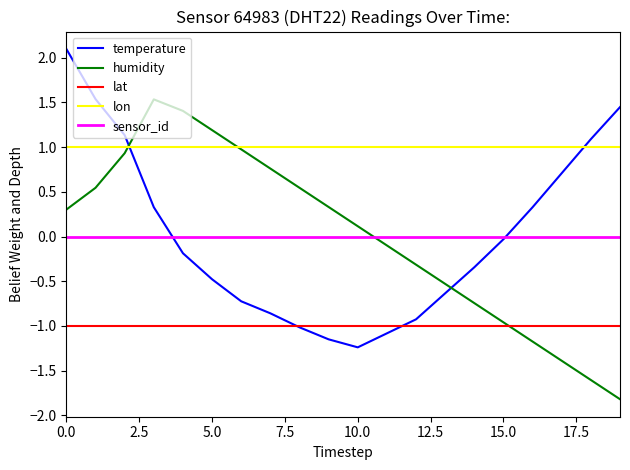

What is the difference between the maximum and minimum values in the humidity series?

3.4